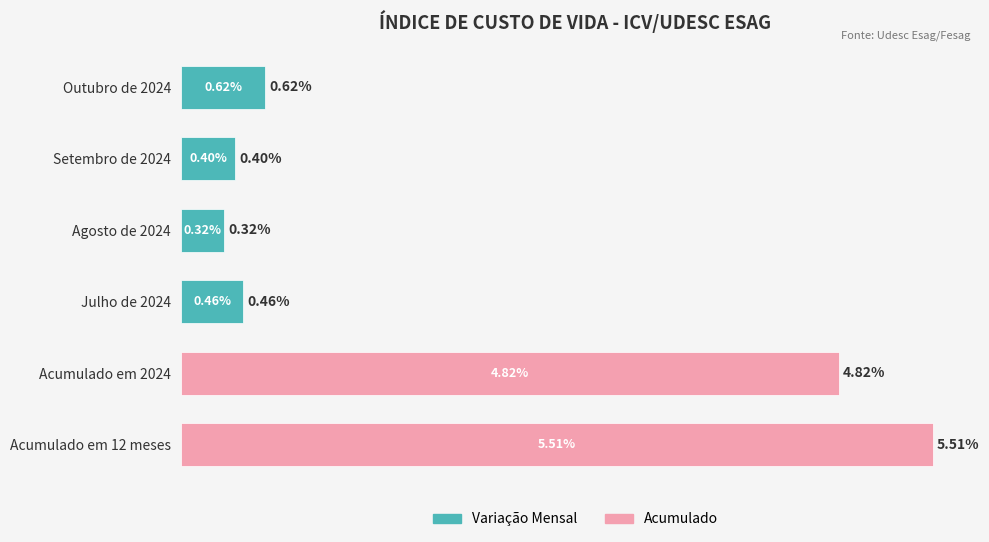

Are the bars horizontal?

Yes